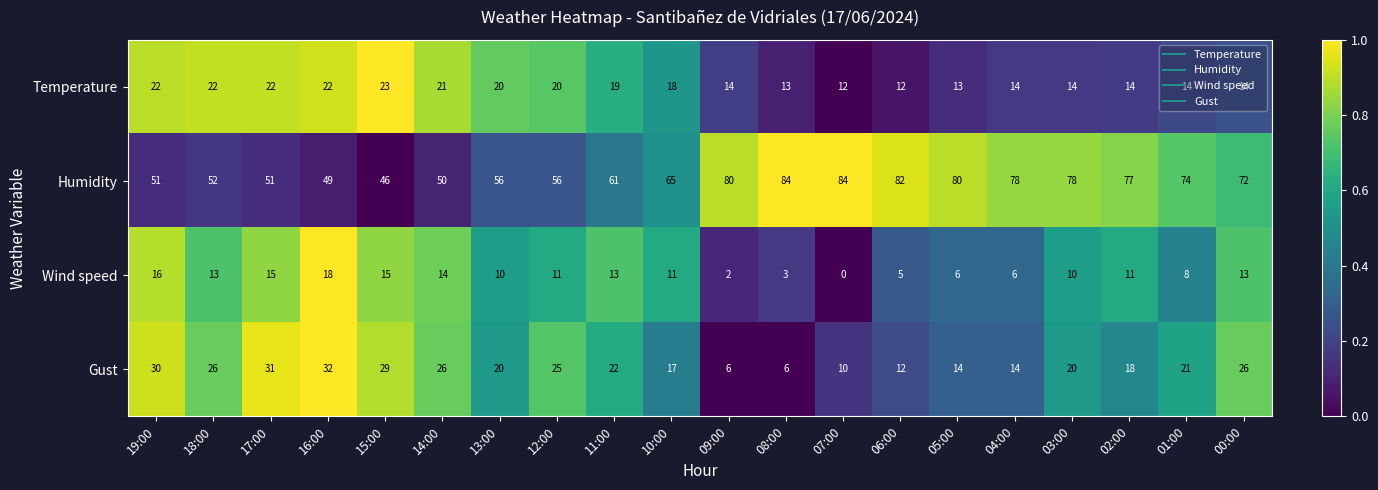

What is the sum of all Humidity values?

1326